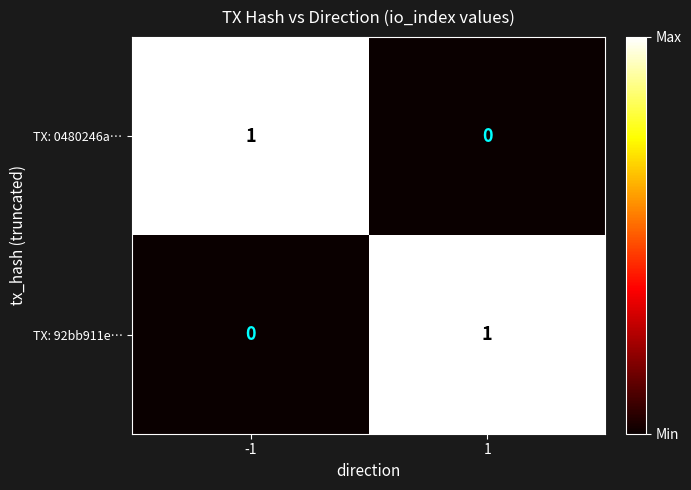

Is it true that TX: 0480246a… equals 1 at -1?

True